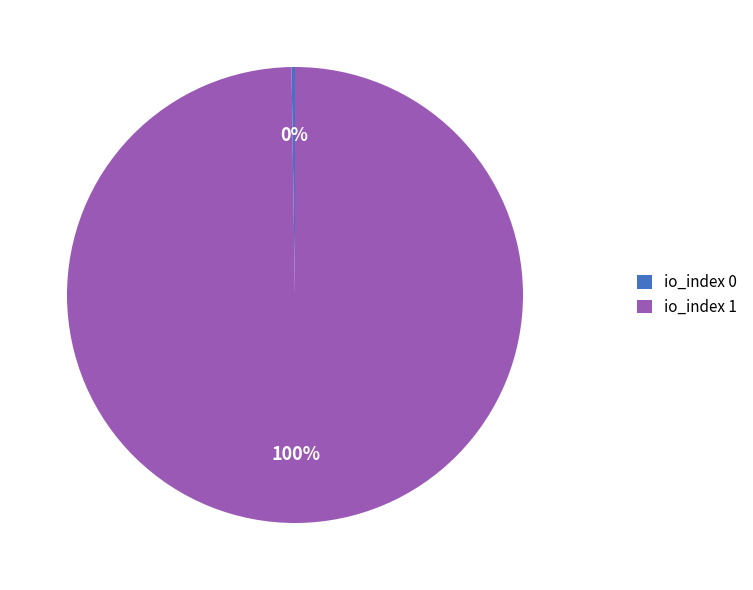

Which category accounts for the majority?

io_index 1